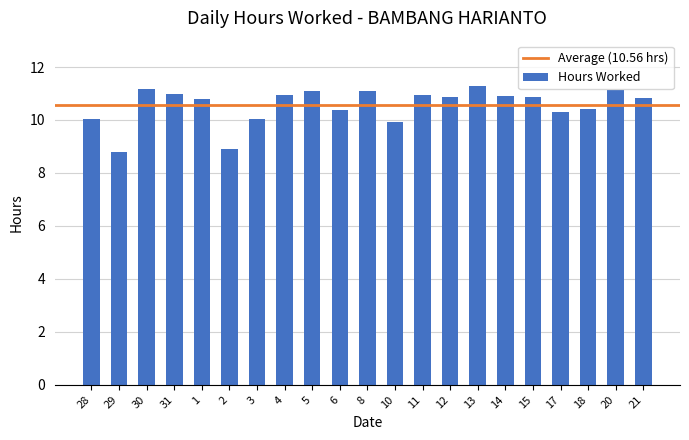

Count the number of categories in the chart.

21